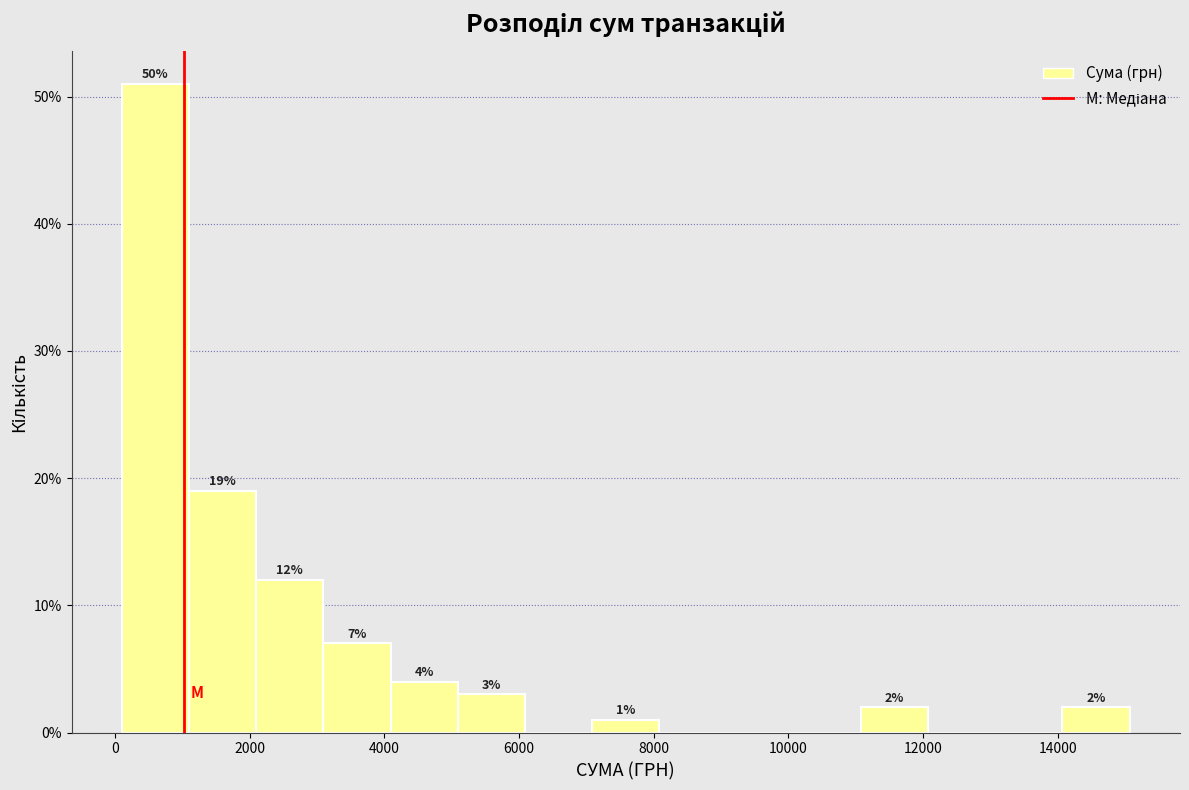

Over which range of the x-axis is the bar tallest?

200 to 1000